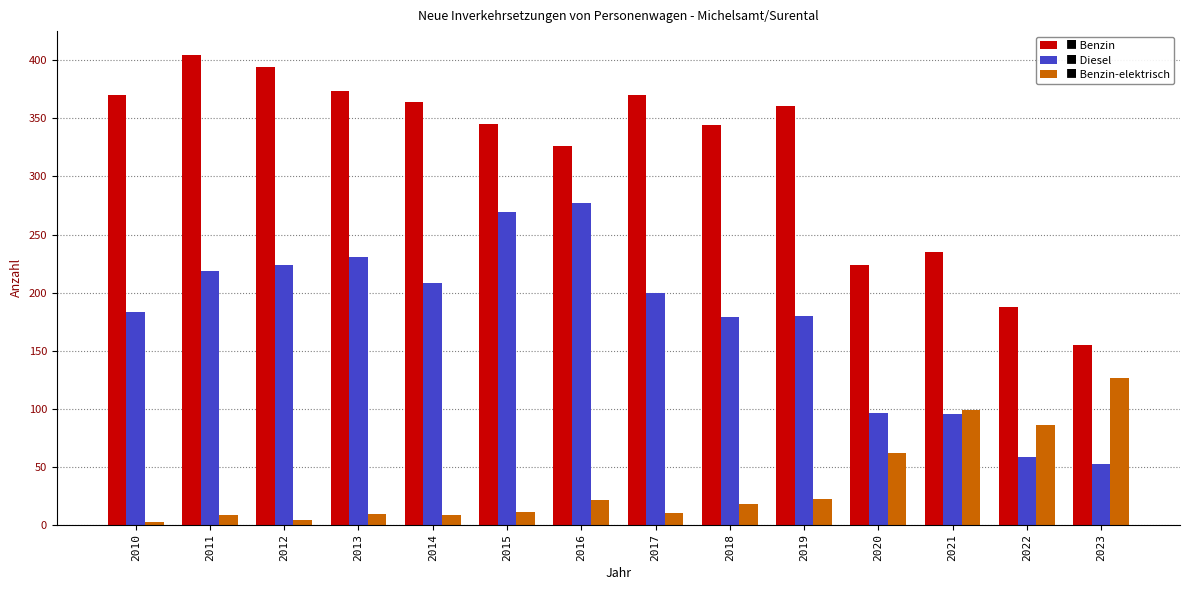

Which category has the highest value across all series?

2011